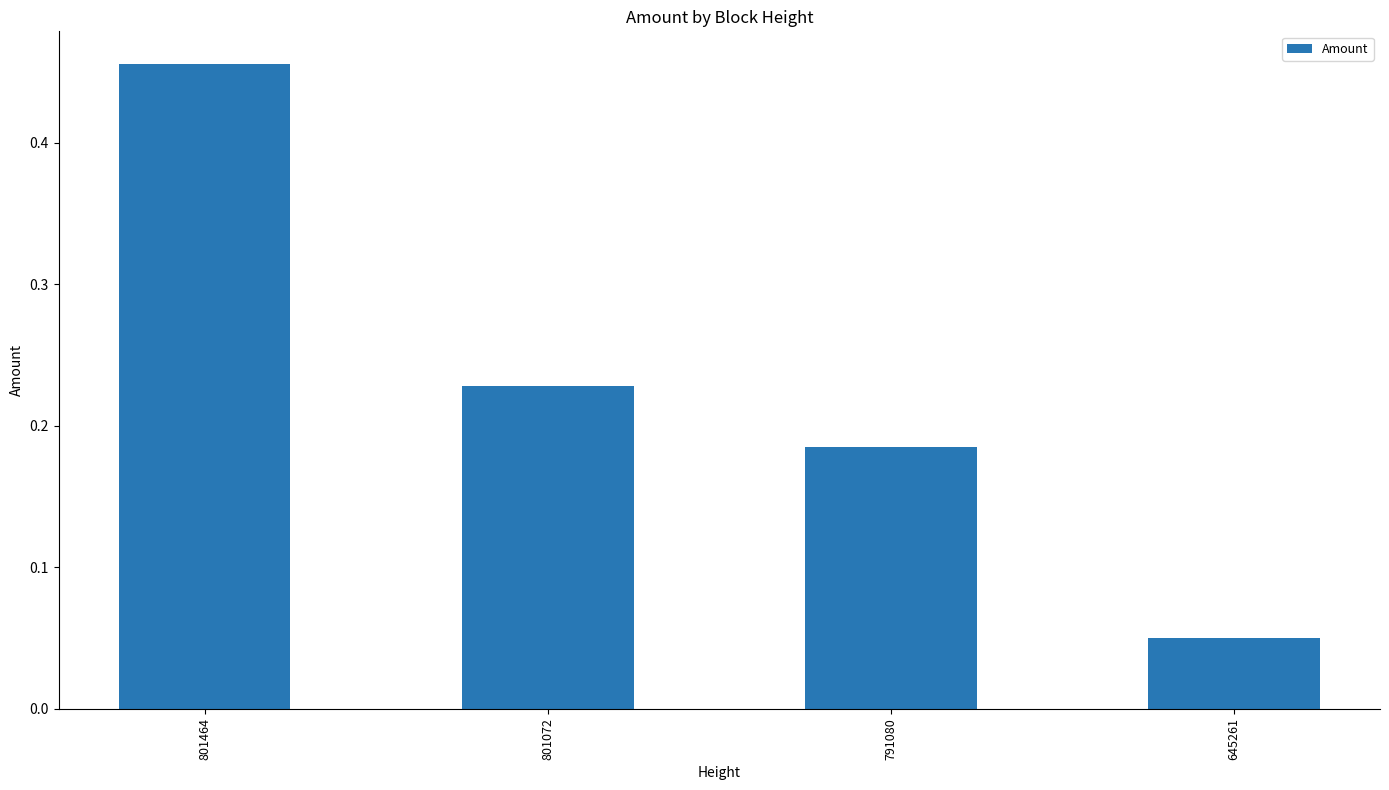

How many series are shown in this chart?

1